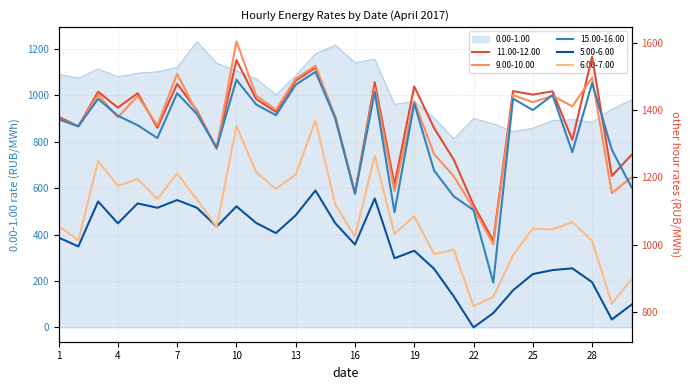

True or false: 9.00-10.00 and 5.00-6.00 cross at least once.

False